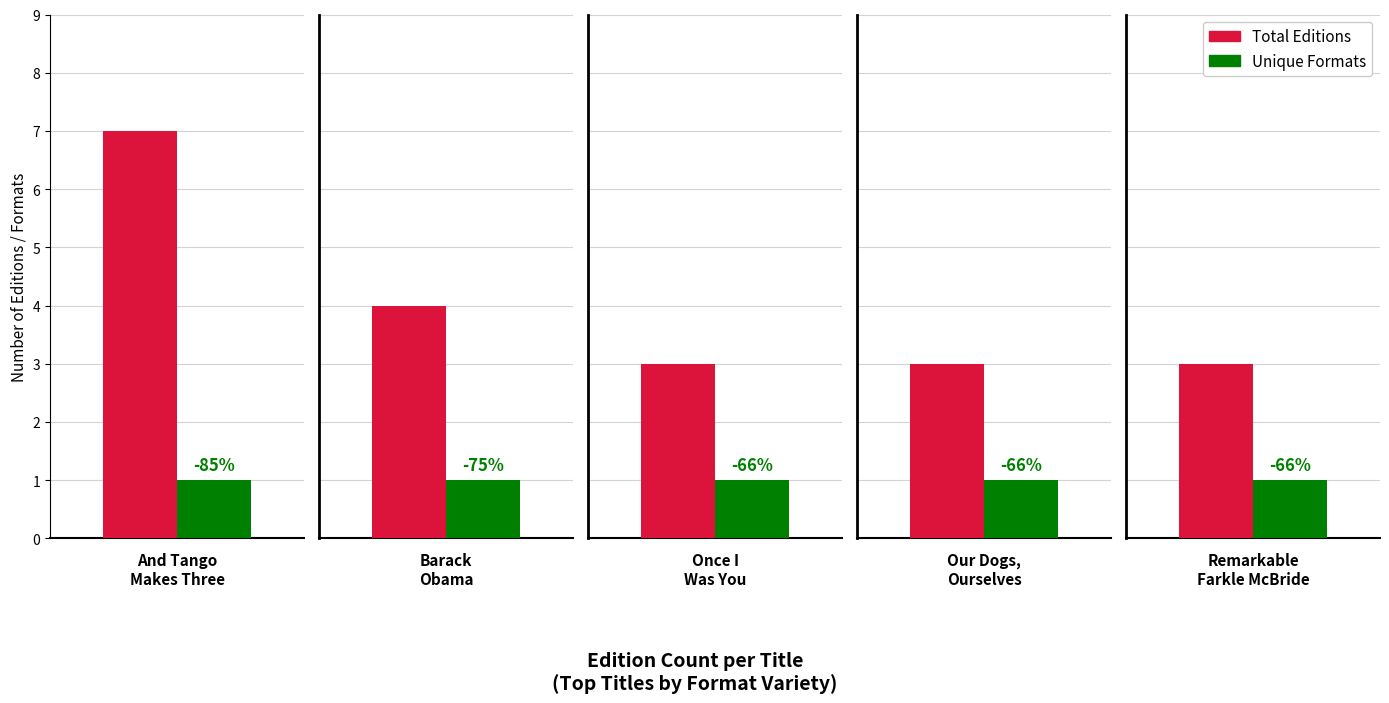

Reading right to left, list all the values displayed in this chart.

Count of Editions: Remarkable
Farkle McBride=3	Our Dogs,
Ourselves=3	Once I
Was You=3	Barack
Obama=4	And Tango
Makes Three=7
Unique Titles: Remarkable
Farkle McBride=1	Our Dogs,
Ourselves=1	Once I
Was You=1	Barack
Obama=1	And Tango
Makes Three=1